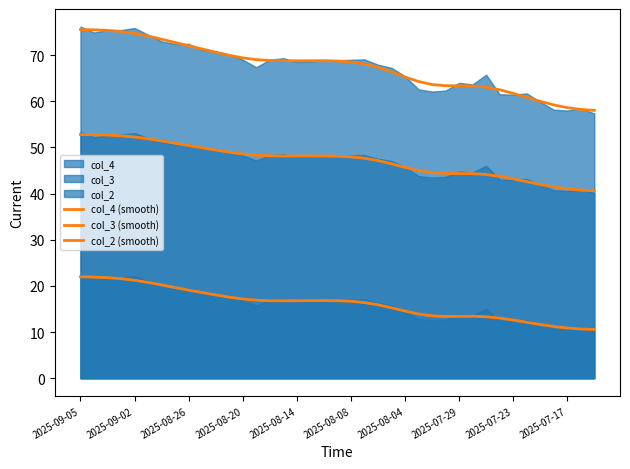

How many interior local peaks does the col_3 (smooth) series have?

1